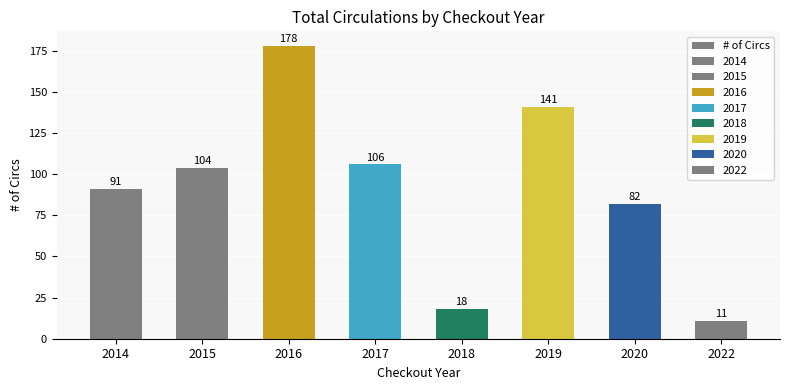

The chart shows a value of 104 at 2015. True or false?

True